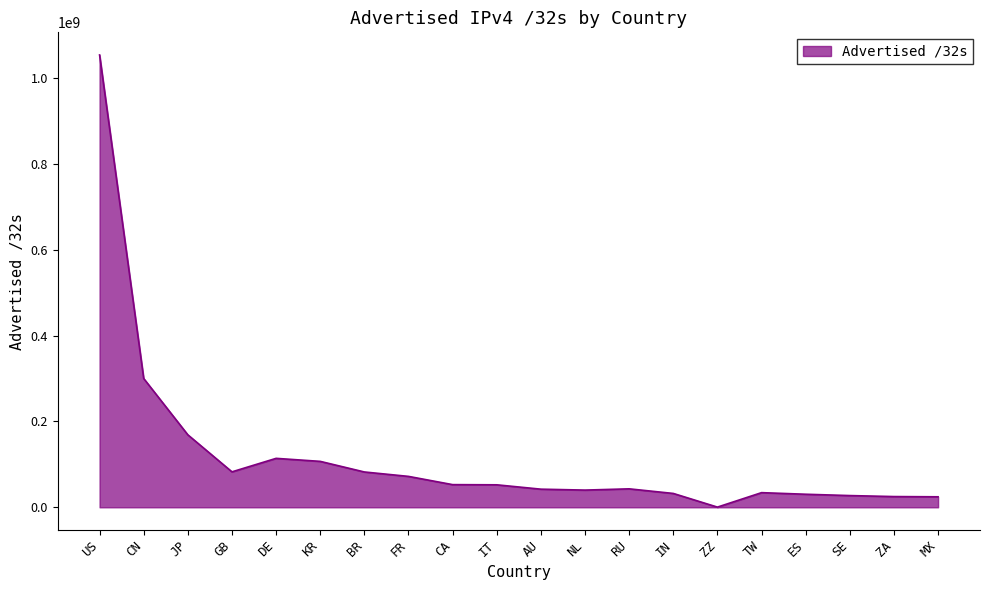

At which label does the data first exceed 52376576?

US